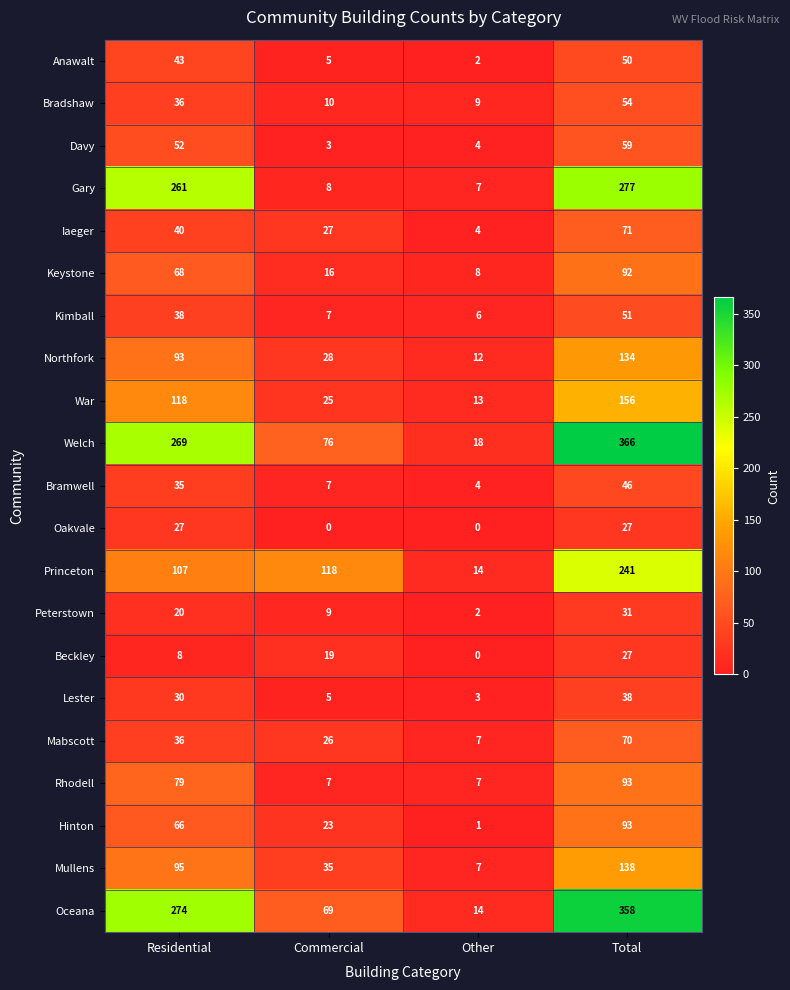

Which label corresponds to the largest value in the chart?

Total